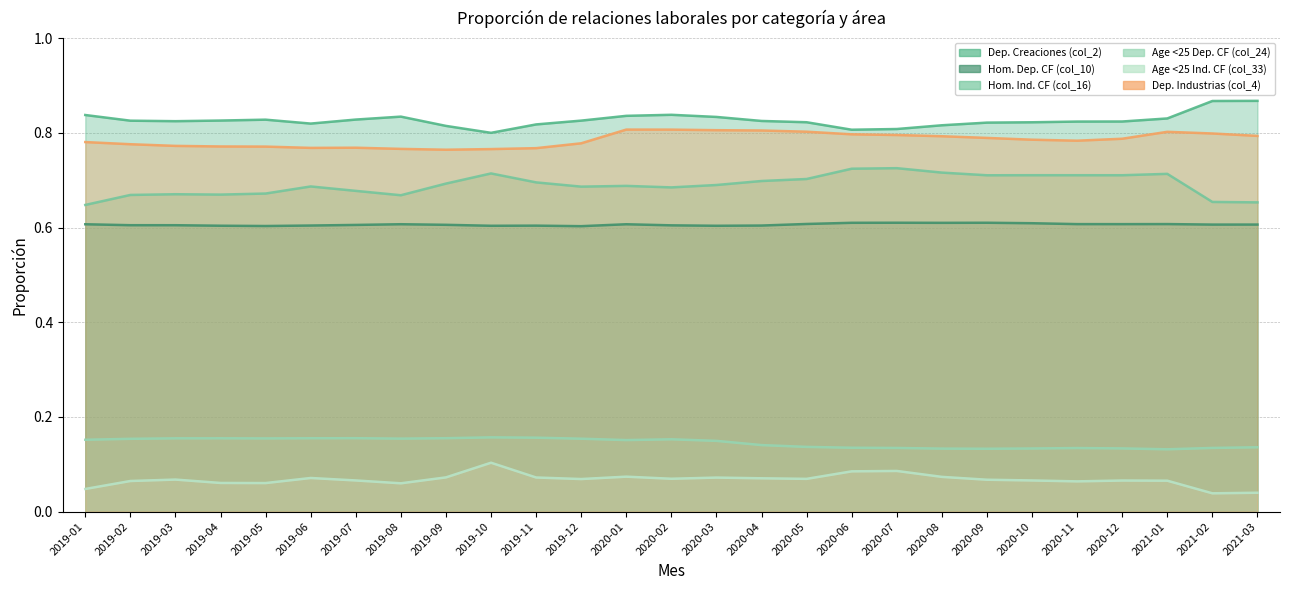

At 2021-01, list the series in order from largest to smallest.

Dep. Creaciones (col_2), Dep. Industrias (col_4), Hom. Ind. CF (col_16), Hom. Dep. CF (col_10), Age <25 Dep. CF (col_24), Age <25 Ind. CF (col_33)